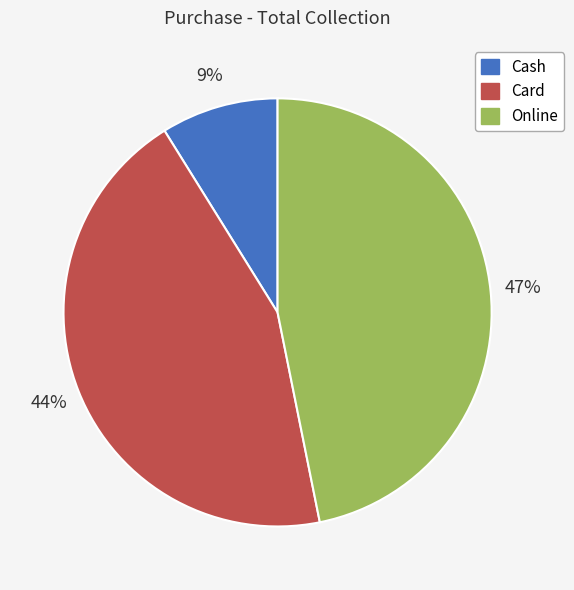

Do Online and Cash together represent more than half of the pie?

Yes